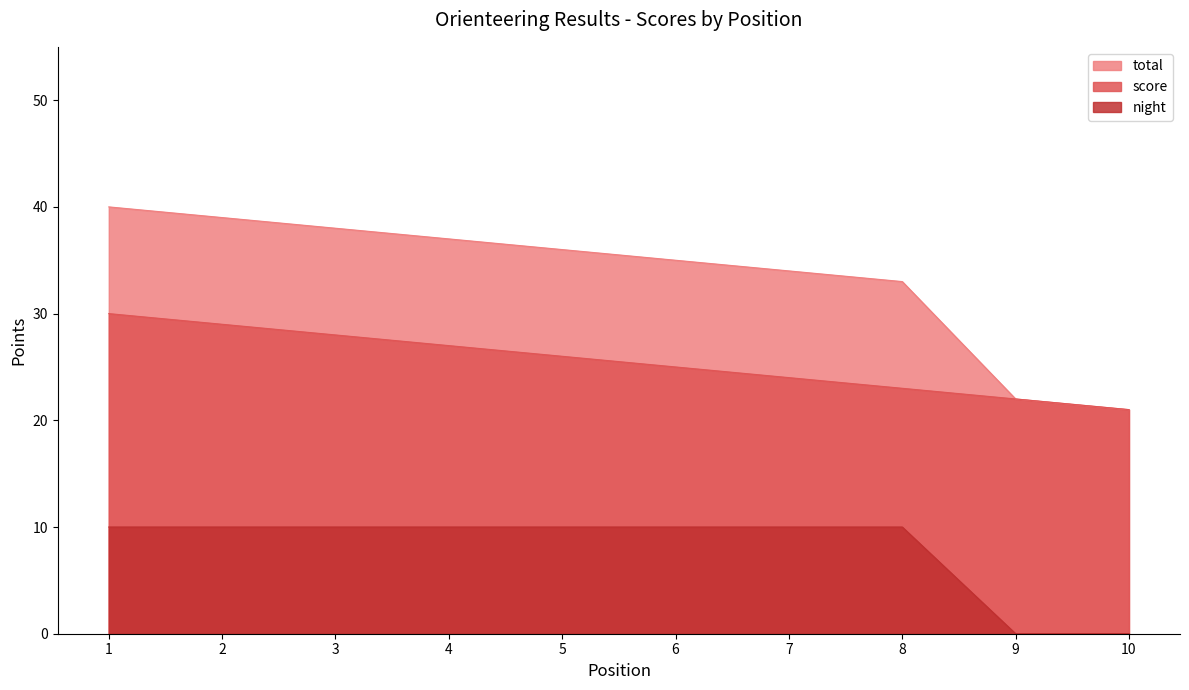

What are all the series names shown in the legend?

total, score, night